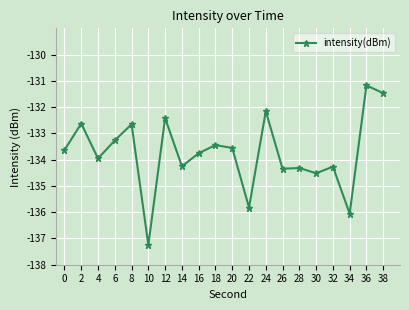

How many values exceed -133?

6